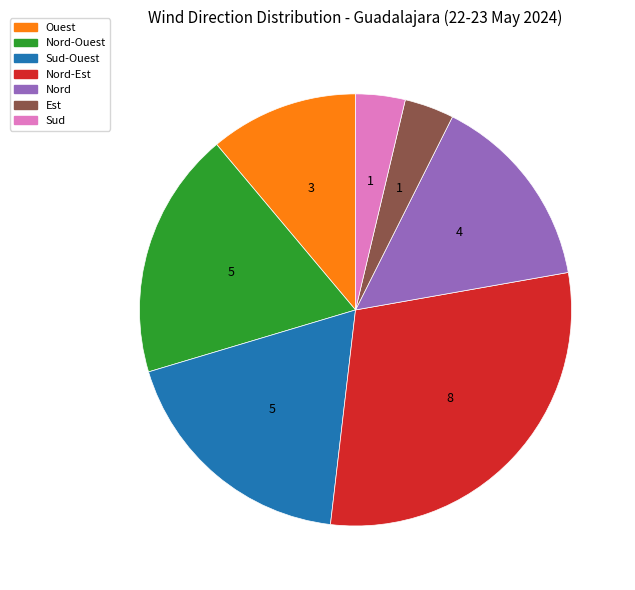

Is there a majority slice in this chart?

No